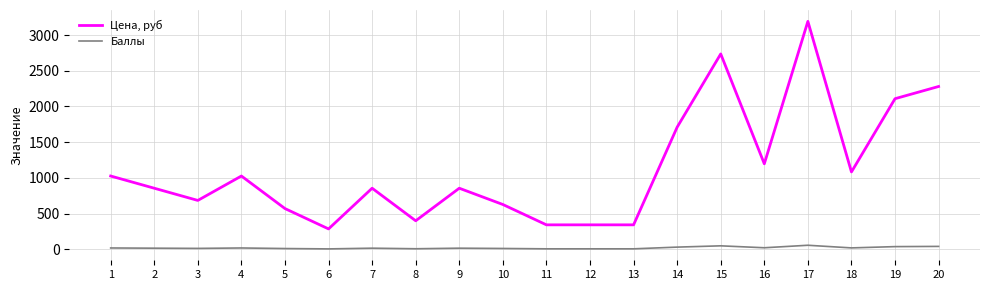

What is the greatest value displayed?

3192